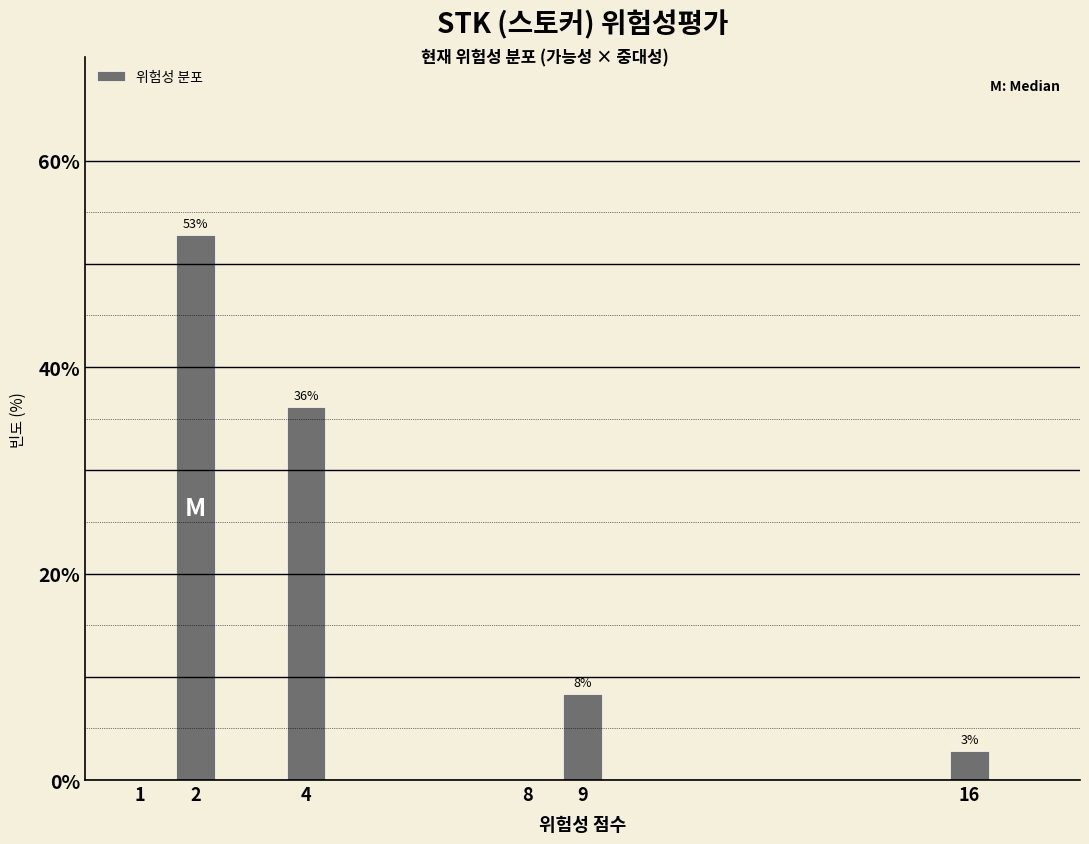

What is the value of the 3rd bar from the left?

8.3